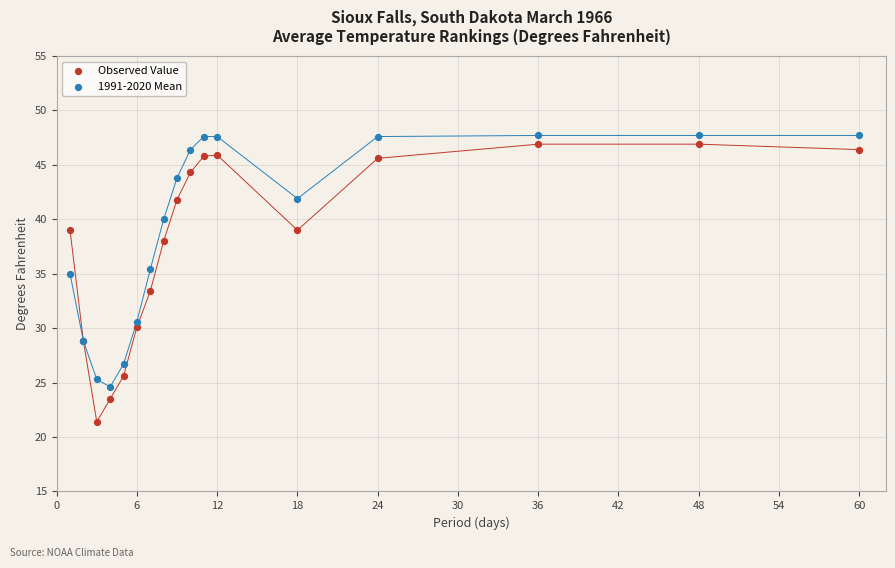

Which series reaches the minimum Y coordinate?

Observed Value